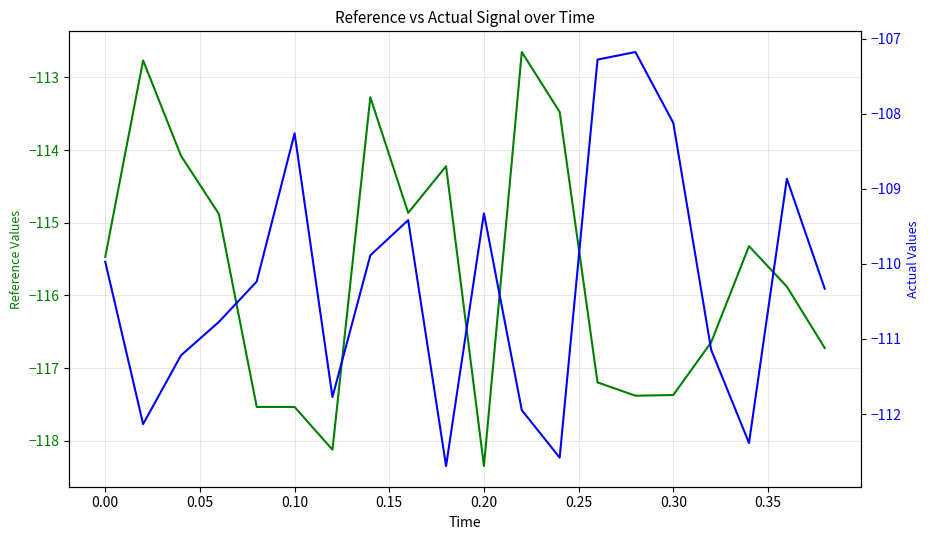

How many lines are shown in the chart?

2